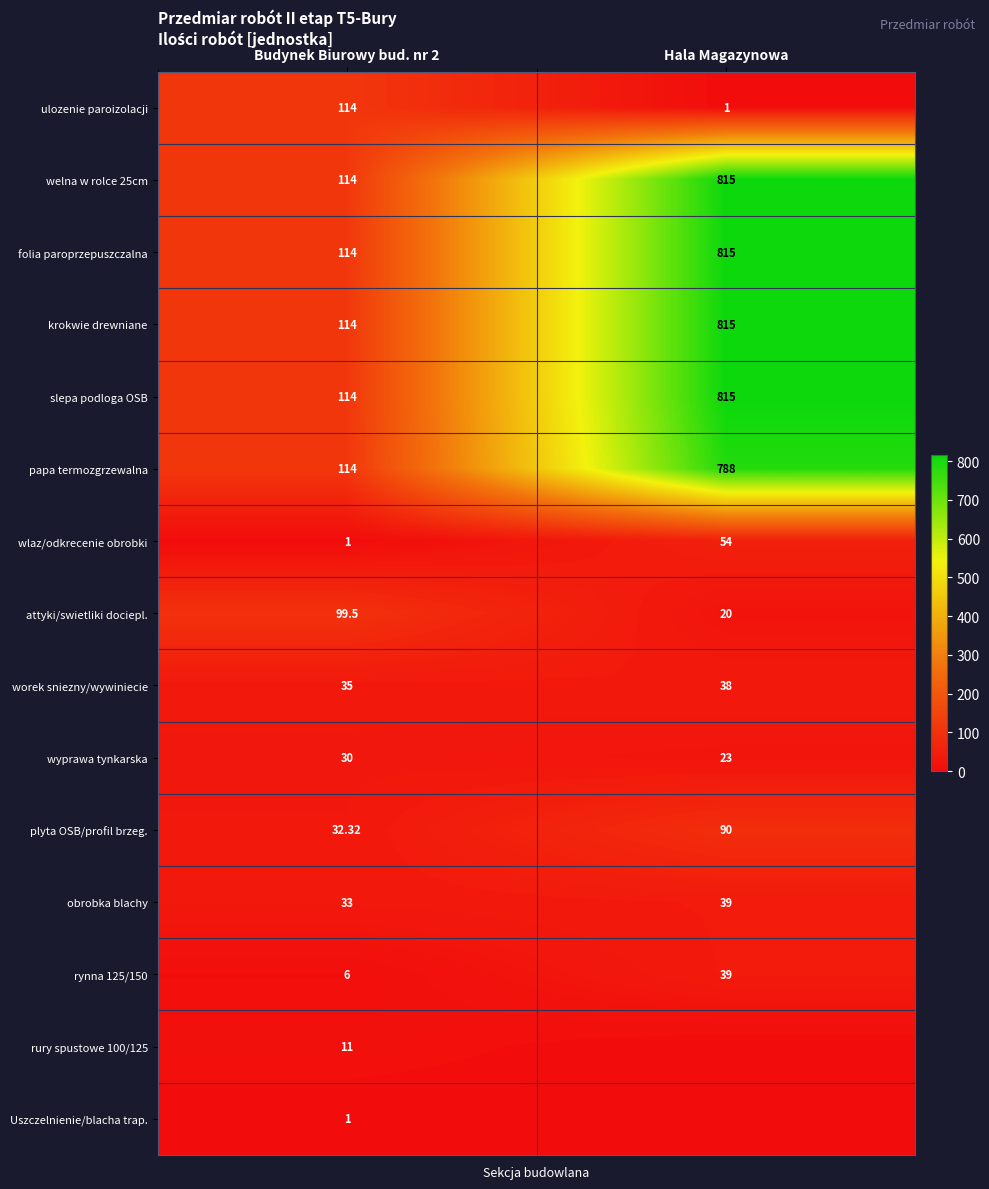

Is the value of worek sniezny/wywiniecie at Budynek Biurowy bud. nr 2 greater than the value of folia paroprzepuszczalna at Hala Magazynowa?

No